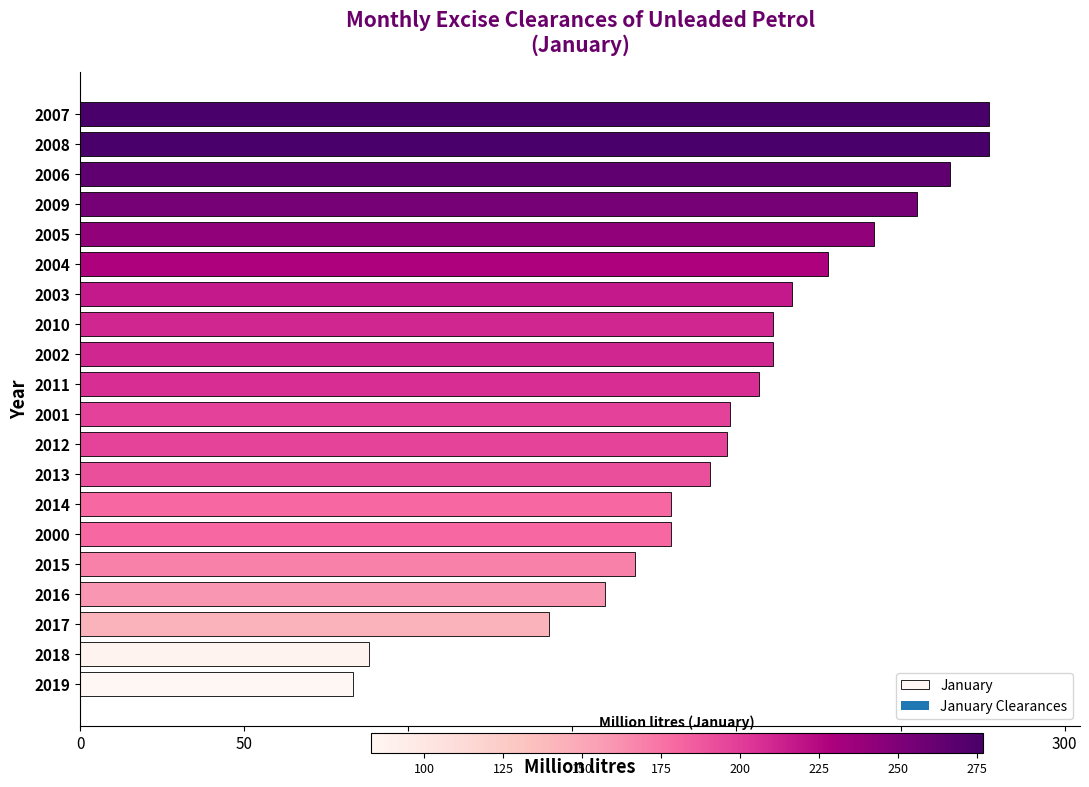

What is the sum of the values at 2014 and 2013?

372